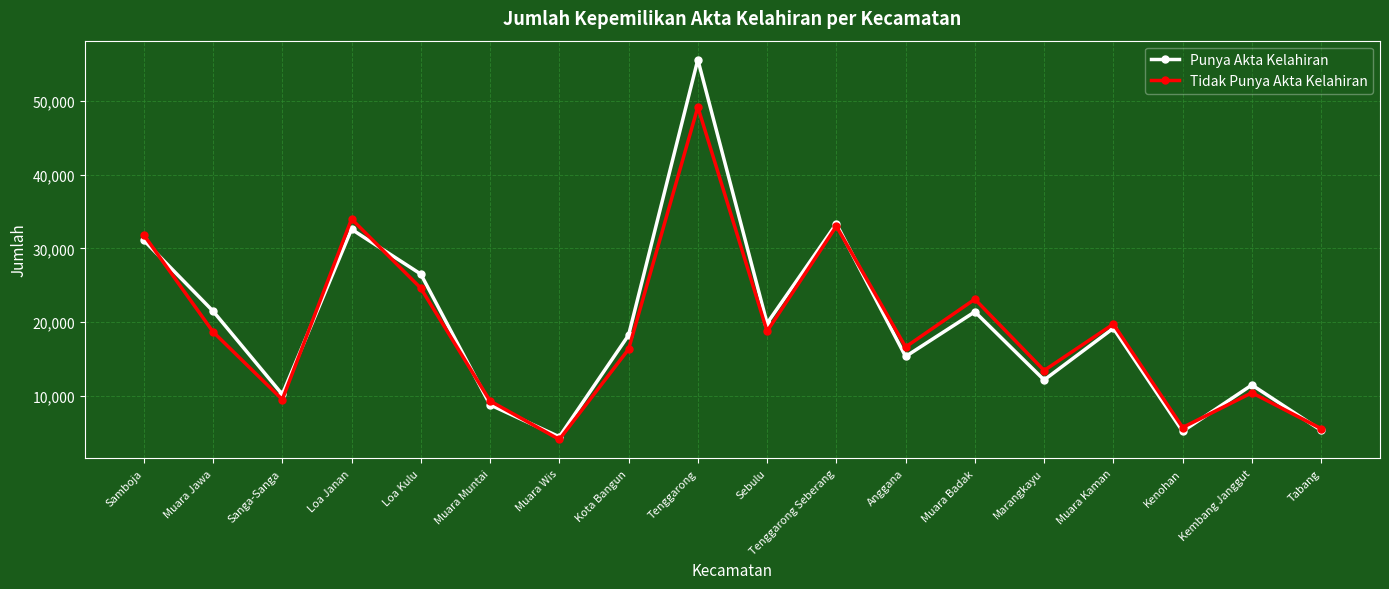

Is this an area chart (filled region under the line)?

No